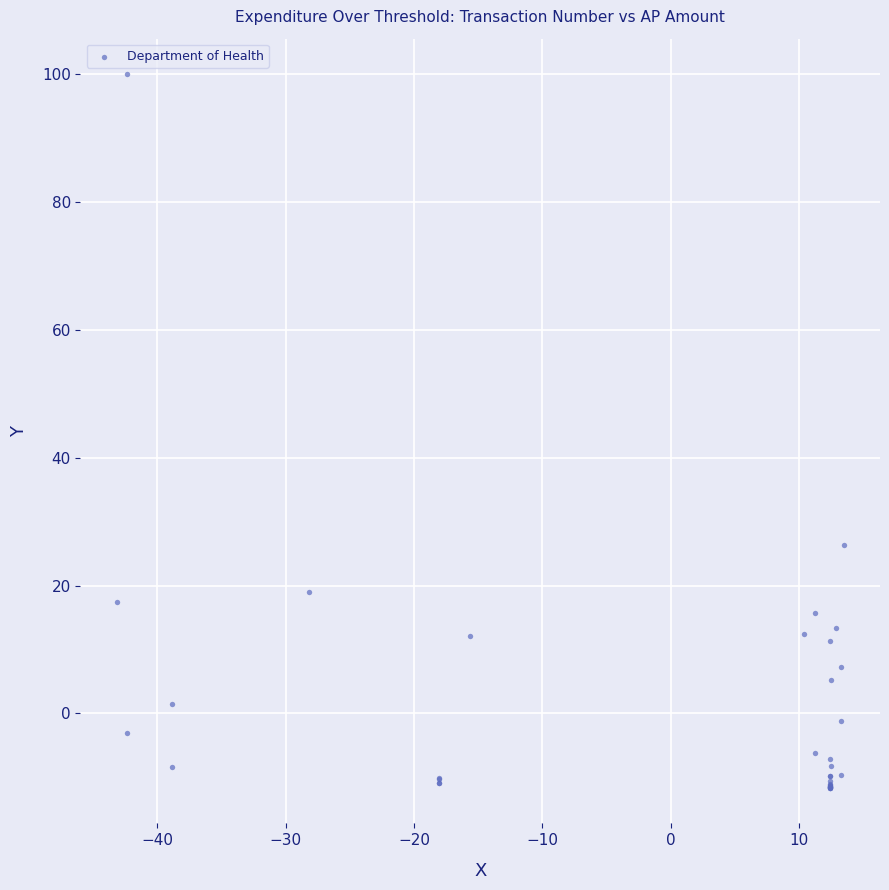

What Y value in the scatter plot is closest to 44?

26.4